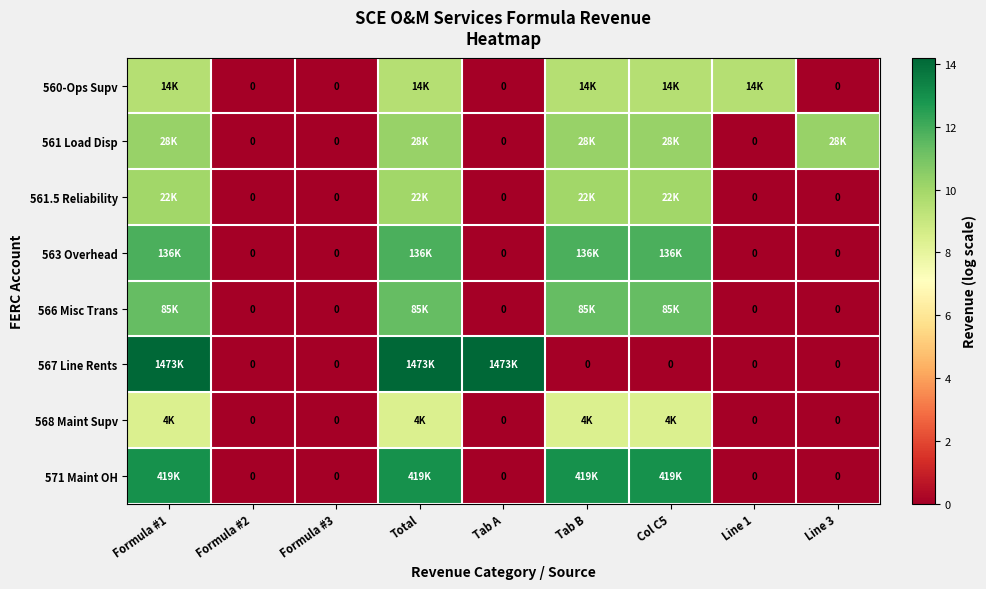

True or false: 571 Maint OH has a value of 12.9 at Total.

True